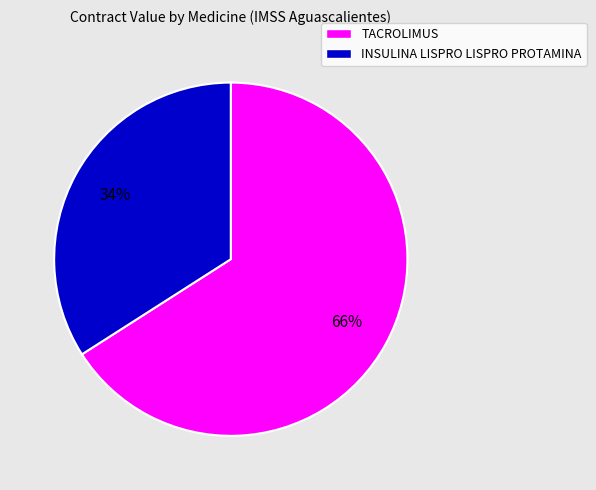

To the nearest percent, what is the difference between the largest and smallest slice percentages?

32%